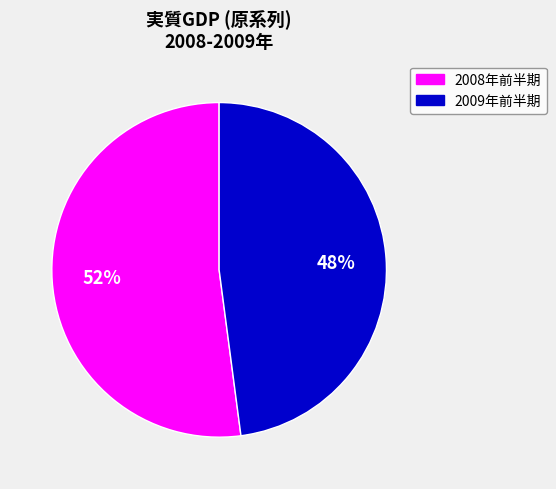

To the nearest percent, what percentage of the pie is 2009年前半期?

48%